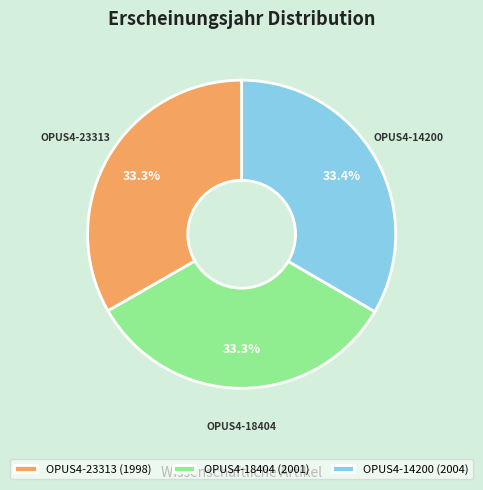

To the nearest percent, what is the combined percentage of OPUS4-14200 and OPUS4-18404?

67%